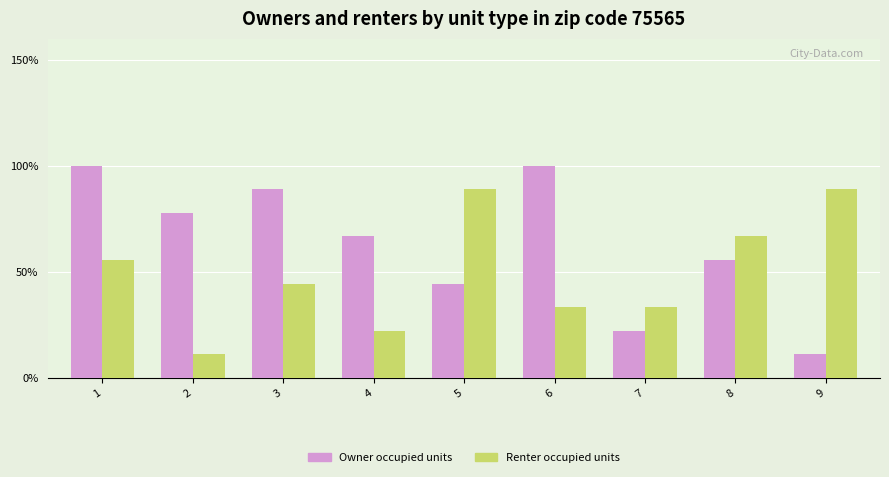

What are all the series names shown in the legend?

Owner occupied units, Renter occupied units